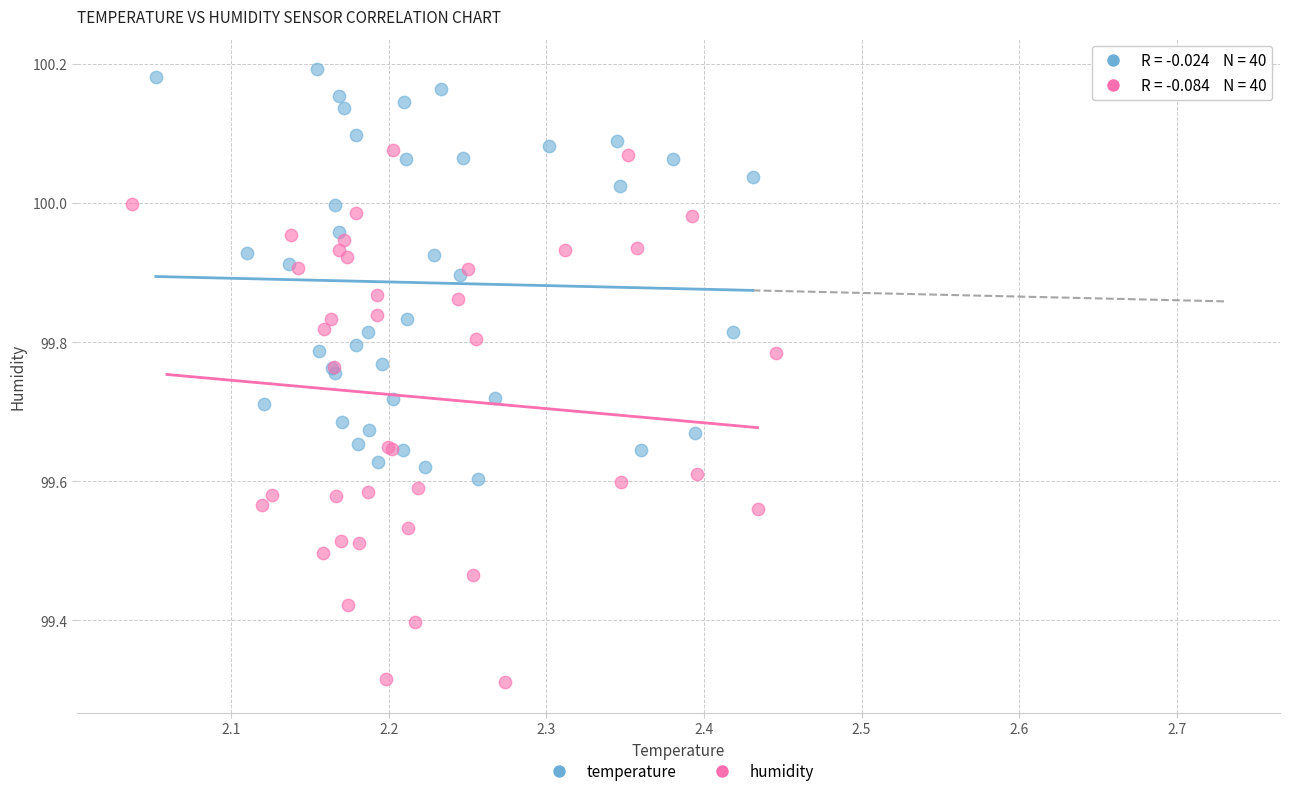

Which series contains the lowest Y value?

humidity